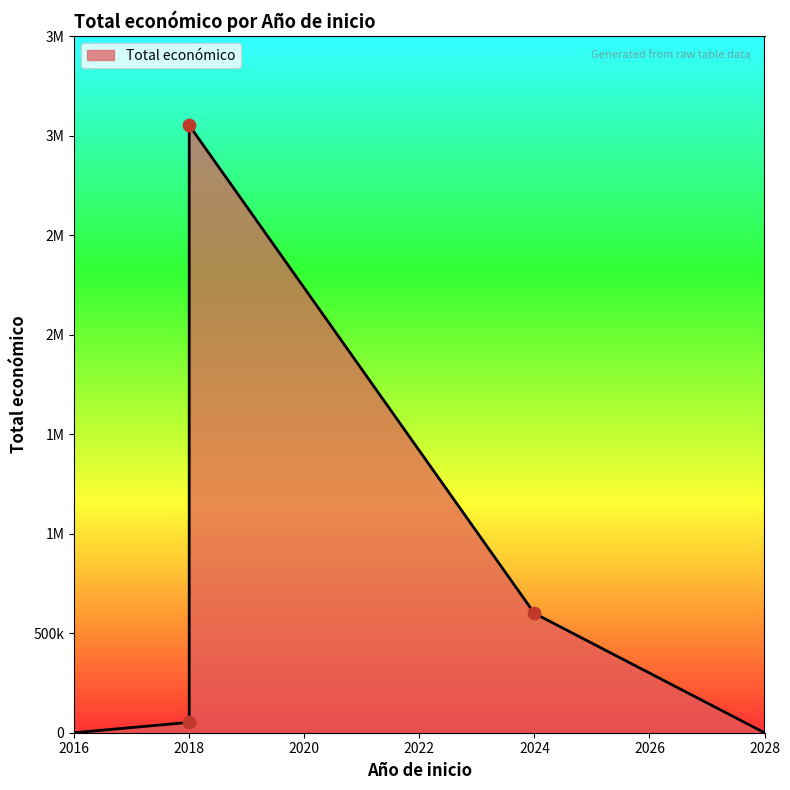

Which has a higher value, 2024 or 2018?

2024